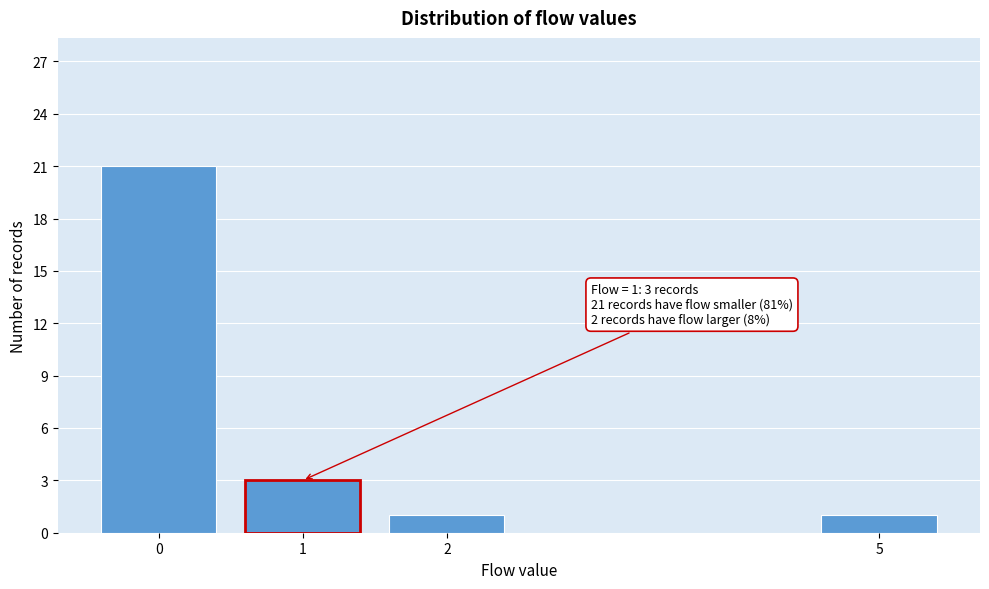

Reading left to right, transcribe all the data shown in this chart.

0=21	1=3	2=1	5=1